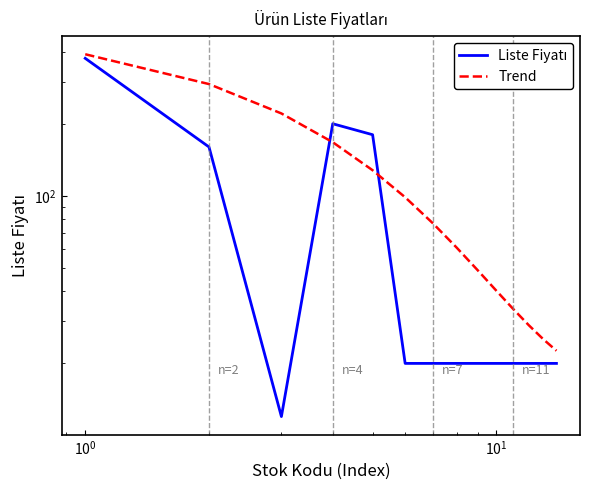

True or false: Liste Fiyatı has more than 2 points higher than both neighbors.

False